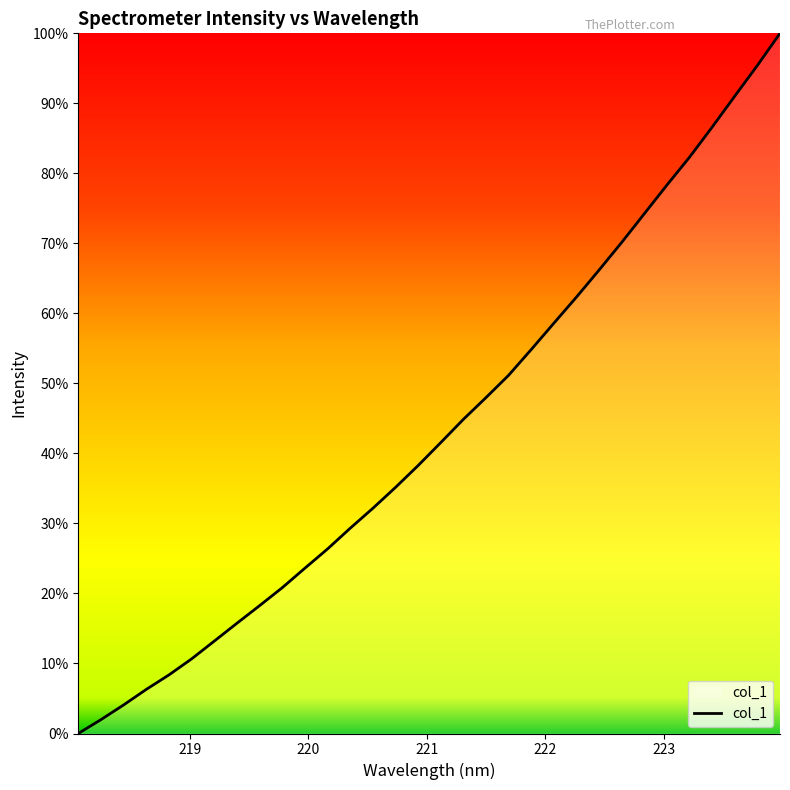

Which label corresponds to the largest value in the chart?

223.9802